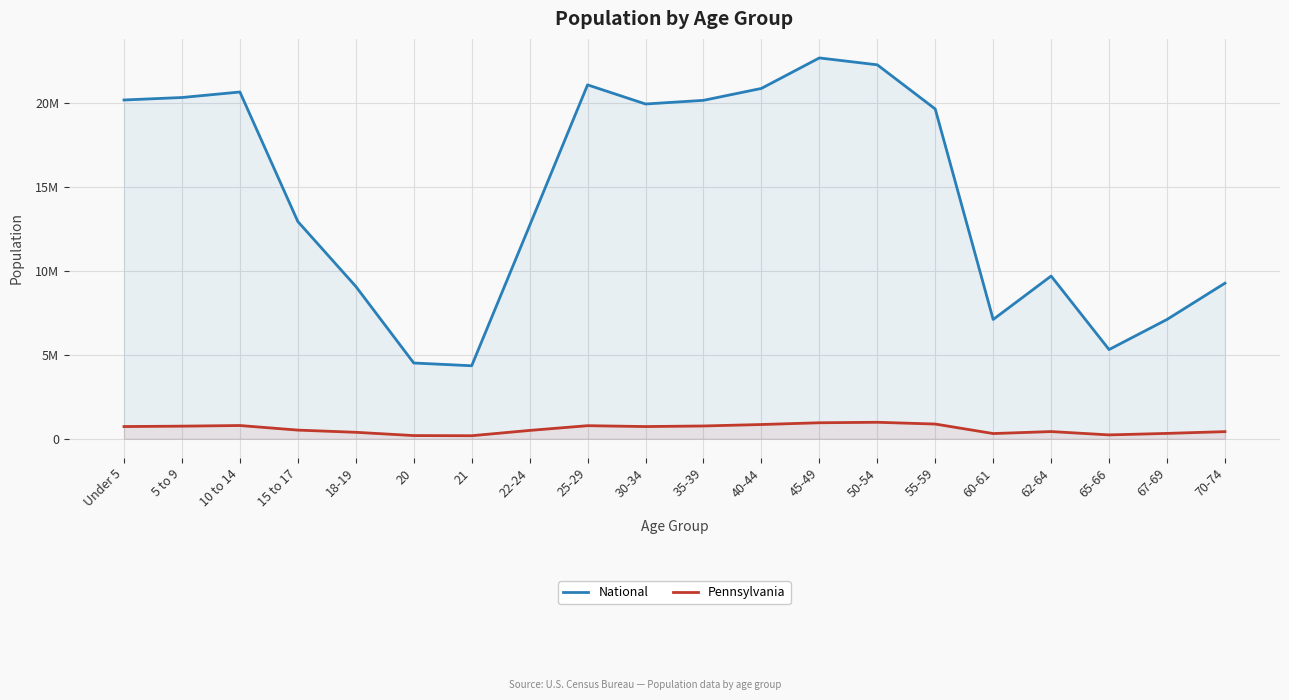

In National, how many points are higher than both neighbors (excluding endpoints)?

4